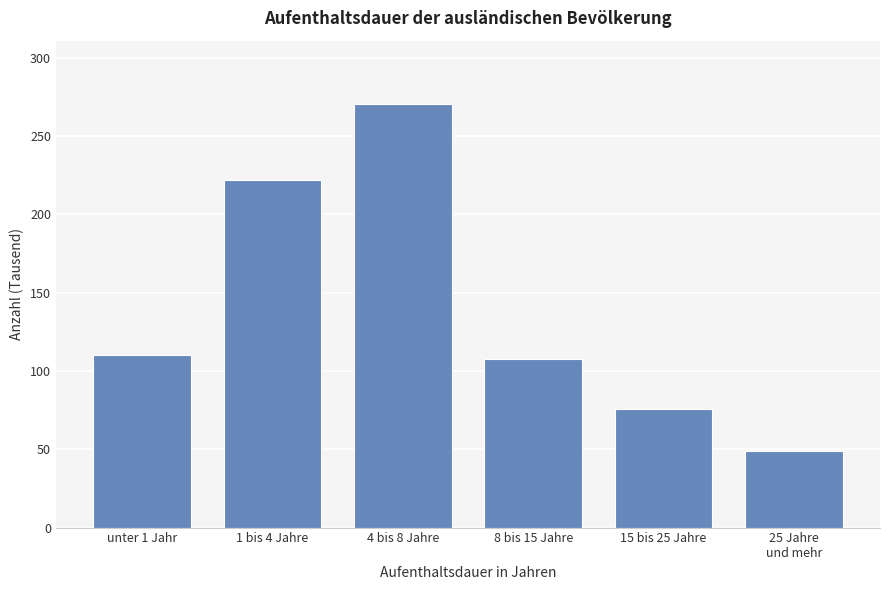

Reading left to right, list all the values displayed in this chart.

110.1	221.6	270.4	107.8	75.9	49.2